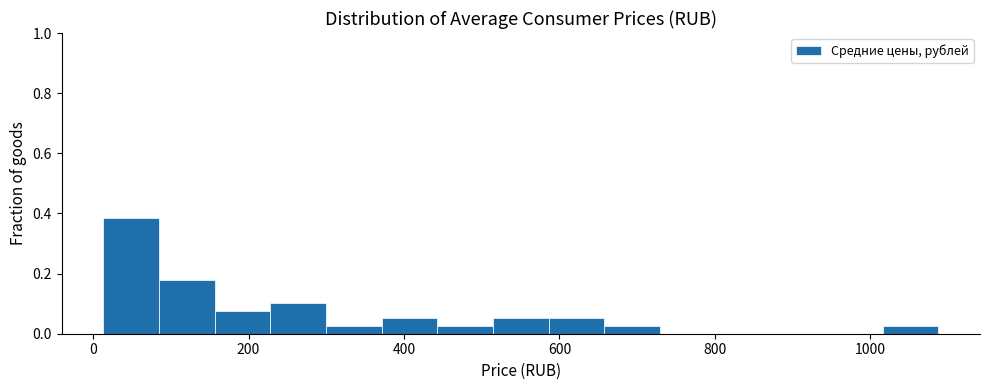

Read against the x-axis, roughly where is the centre of the tallest bar?

40